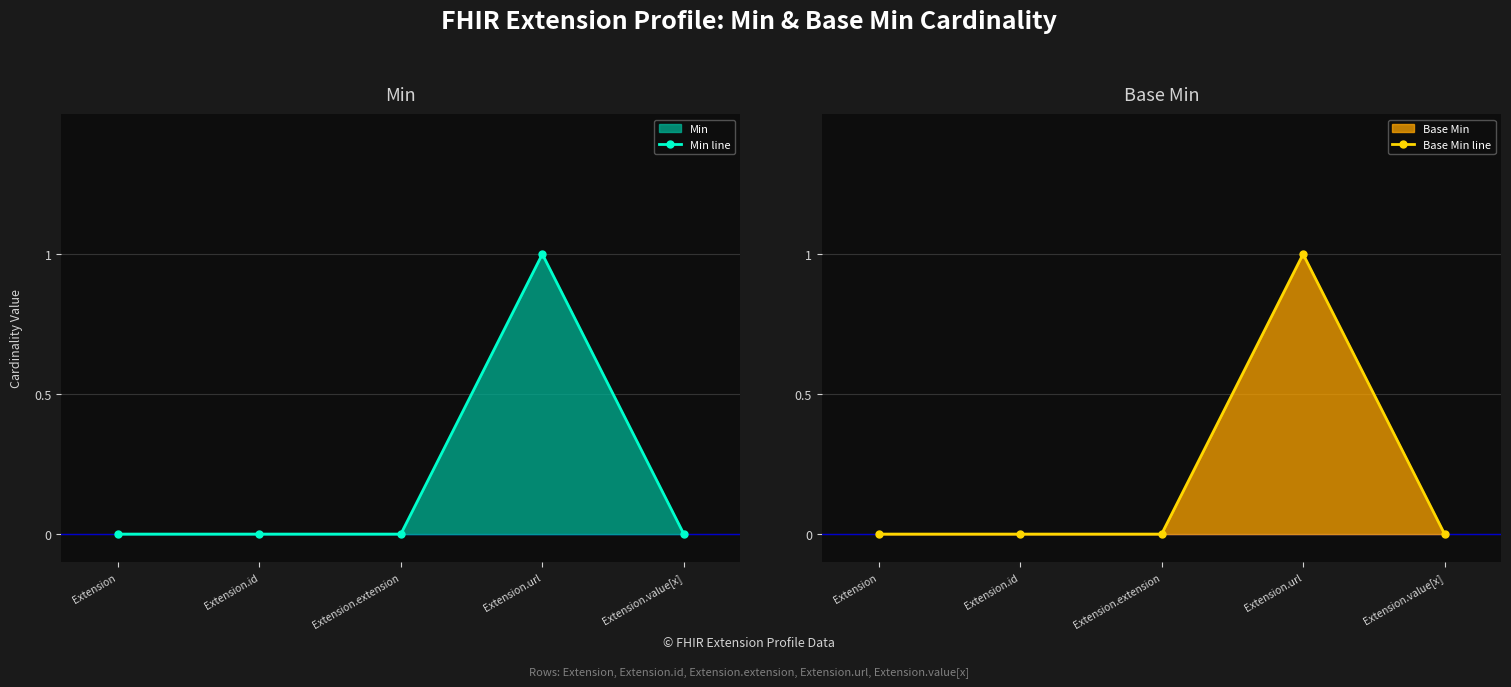

Reading left to right, transcribe all the data shown in this chart.

Min line: Extension=0	Extension.id=0	Extension.extension=0	Extension.url=1	Extension.value[x]=0
Base Min line: Extension=0	Extension.id=0	Extension.extension=0	Extension.url=1	Extension.value[x]=0